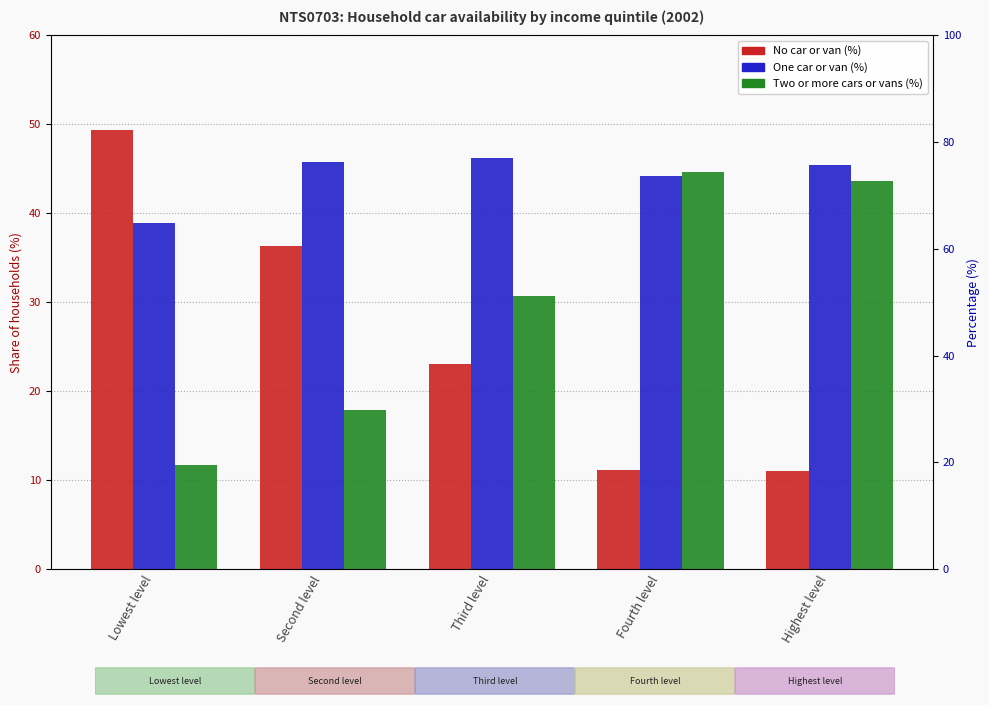

Reading right to left, list all the values displayed in this chart.

No car or van (%): Highest level=11.0	Fourth level=11.1	Third level=23.1	Second level=36.3	Lowest level=49.3
One car or van (%): Highest level=45.4	Fourth level=44.2	Third level=46.2	Second level=45.8	Lowest level=38.9
Two or more cars or vans (%): Highest level=43.6	Fourth level=44.7	Third level=30.7	Second level=17.9	Lowest level=11.7